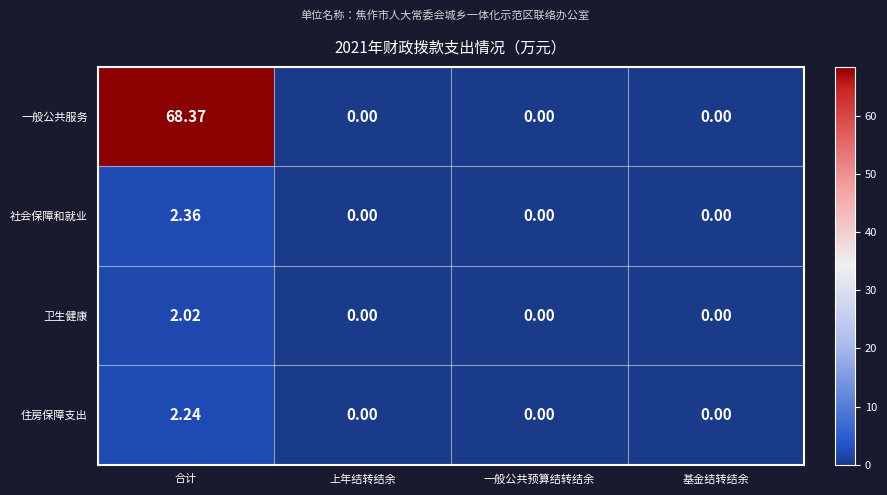

Count the number of categories in the chart.

4